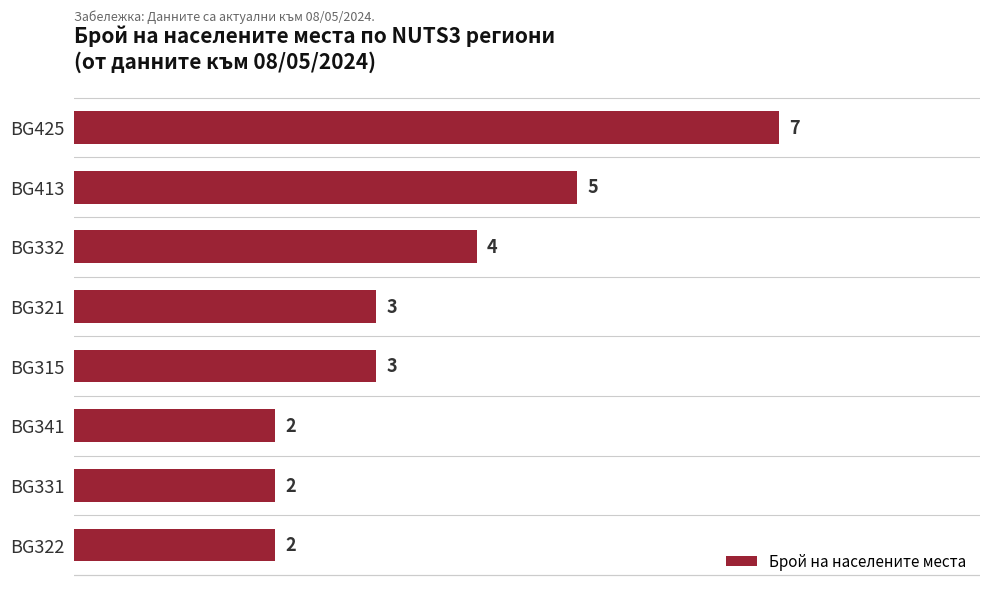

The chart shows a value of 4 at BG315. True or false?

False